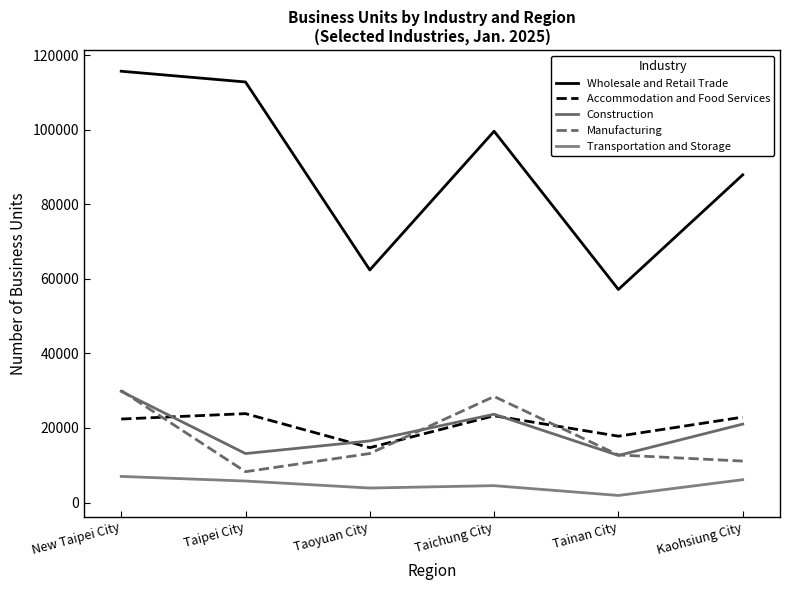

Reading right to left, transcribe all the data shown in this chart.

Wholesale and Retail Trade: Kaohsiung City=87874	Tainan City=57135	Taichung City=99569	Taoyuan City=62366	Taipei City=112781	New Taipei City=115665
Accommodation and Food Services: Kaohsiung City=22899	Tainan City=17789	Taichung City=23264	Taoyuan City=14712	Taipei City=23837	New Taipei City=22392
Construction: Kaohsiung City=21026	Tainan City=12629	Taichung City=23673	Taoyuan City=16526	Taipei City=13129	New Taipei City=29816
Manufacturing: Kaohsiung City=11115	Tainan City=12753	Taichung City=28436	Taoyuan City=13140	Taipei City=8265	New Taipei City=30035
Transportation and Storage: Kaohsiung City=6121	Tainan City=1895	Taichung City=4524	Taoyuan City=3886	Taipei City=5763	New Taipei City=6999